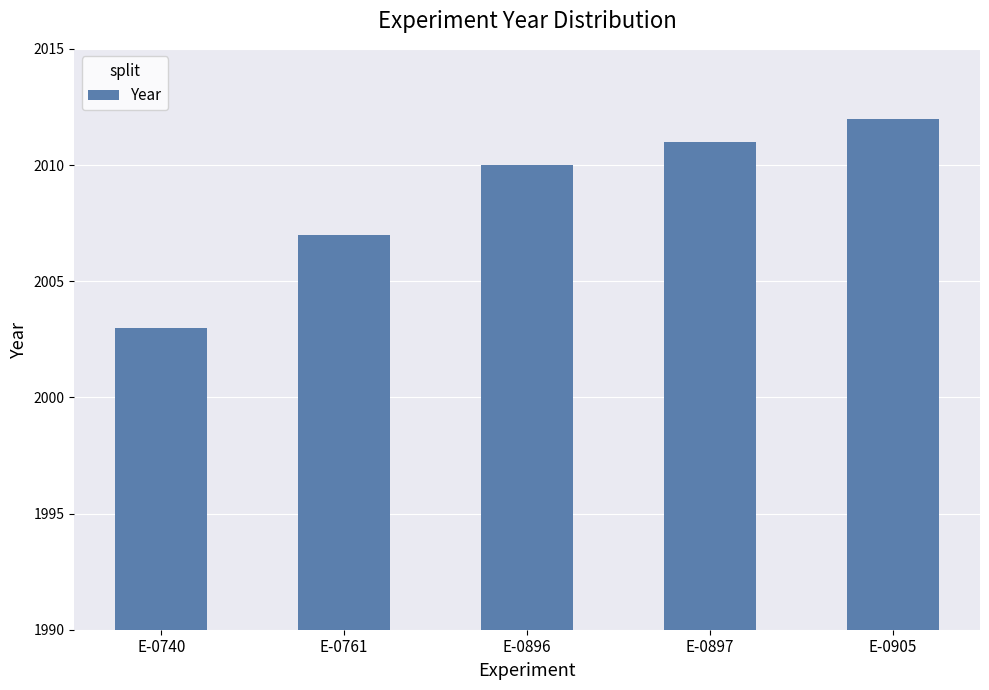

What is the value of the 3rd bar from the left?

2010